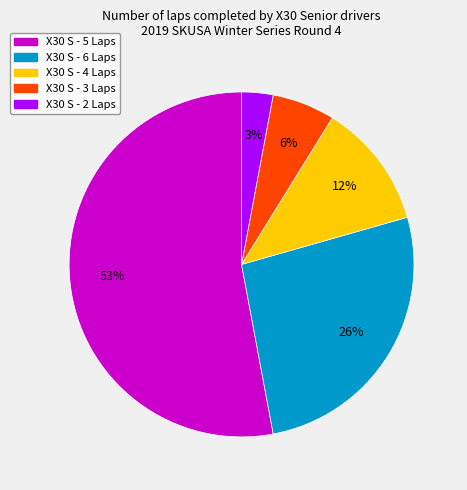

Between X30 S - 3 Laps and X30 S - 4 Laps, which is larger?

X30 S - 4 Laps